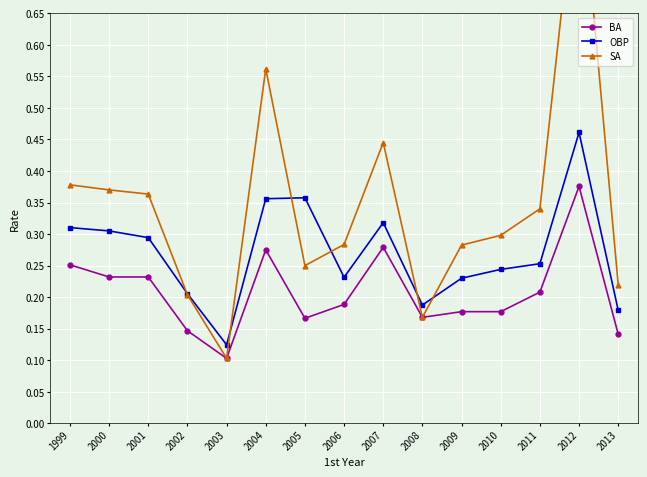

Is the value of BA at 2000 greater than the value of OBP at 2013?

Yes